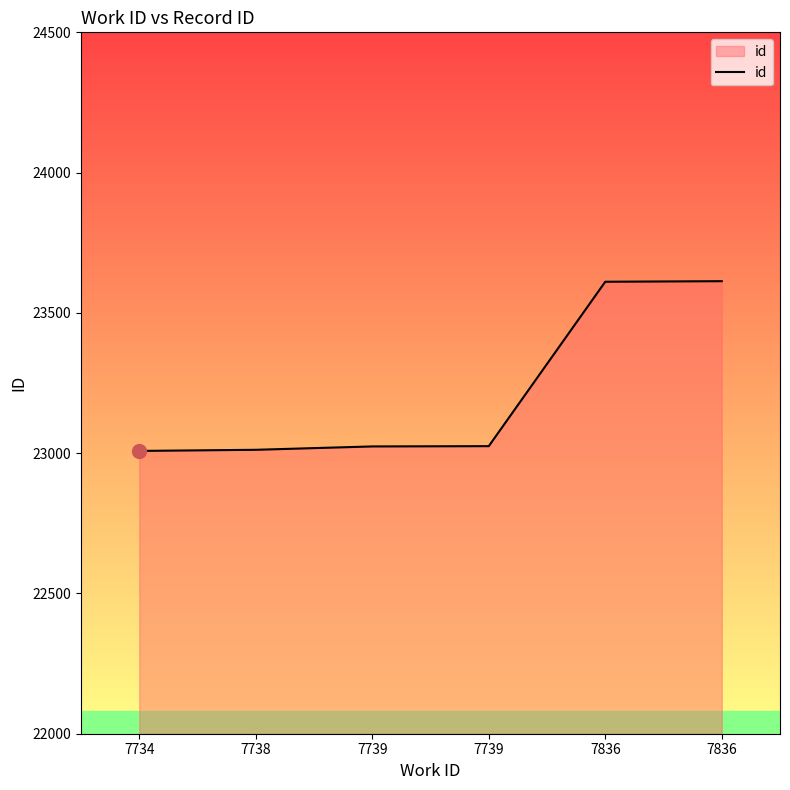

Is this an area chart (filled region under the line)?

Yes